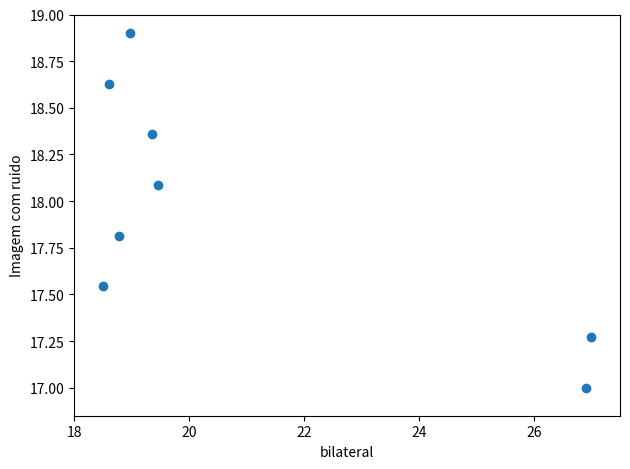

What is the average X value?

20.9